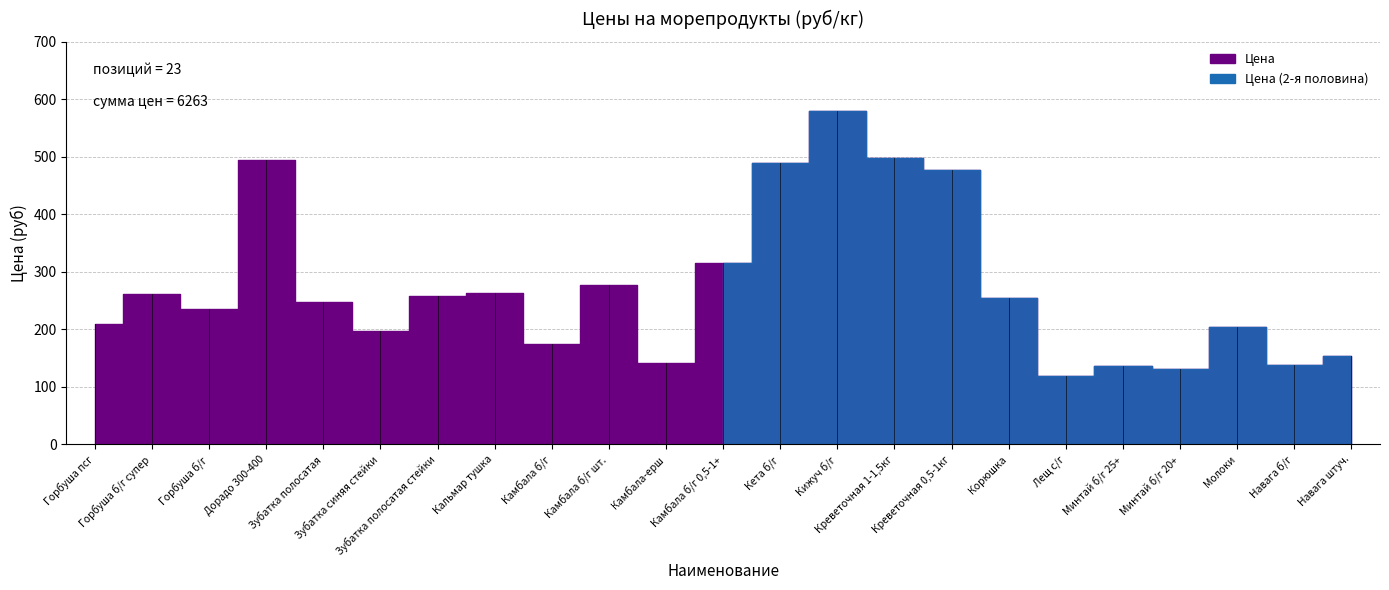

What position from the right is Горбуша псг?

23